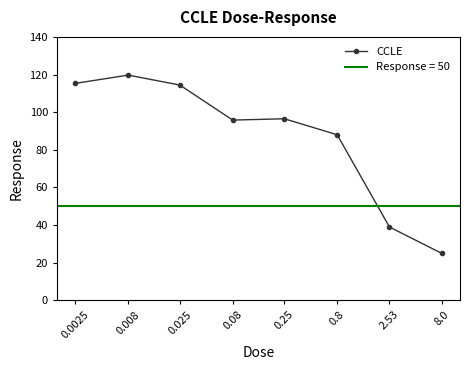

Does the chart have visible grid lines?

No